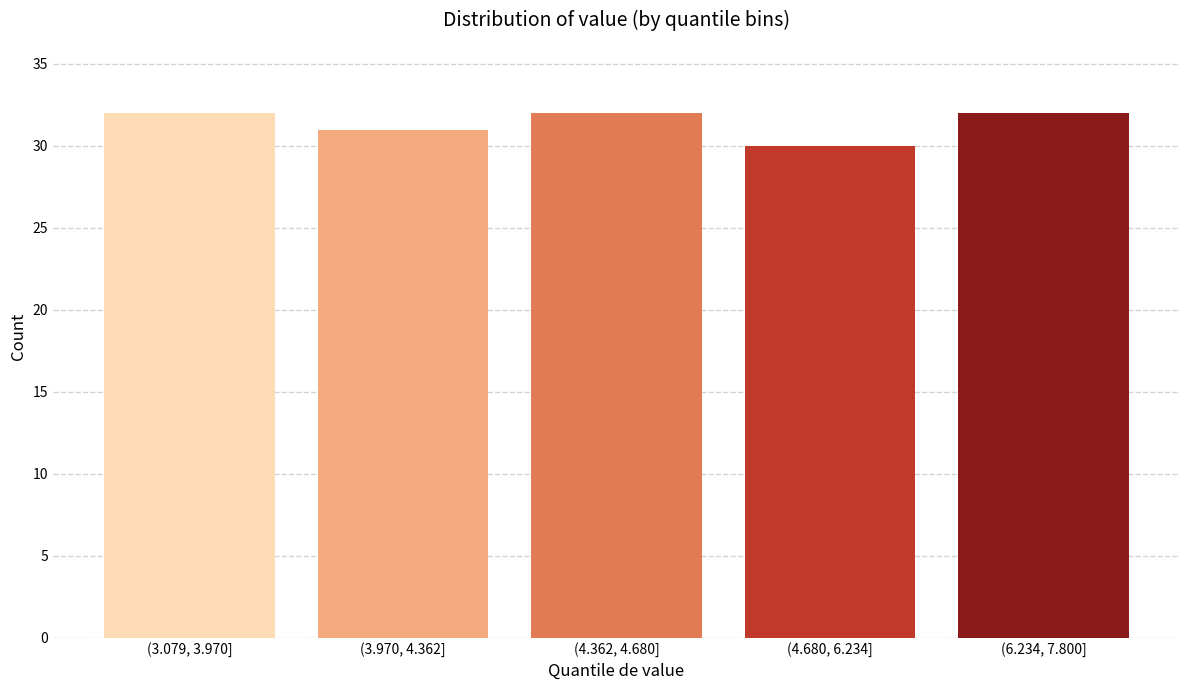

Reading left to right, what are all the values shown in this chart?

32	31	32	30	32